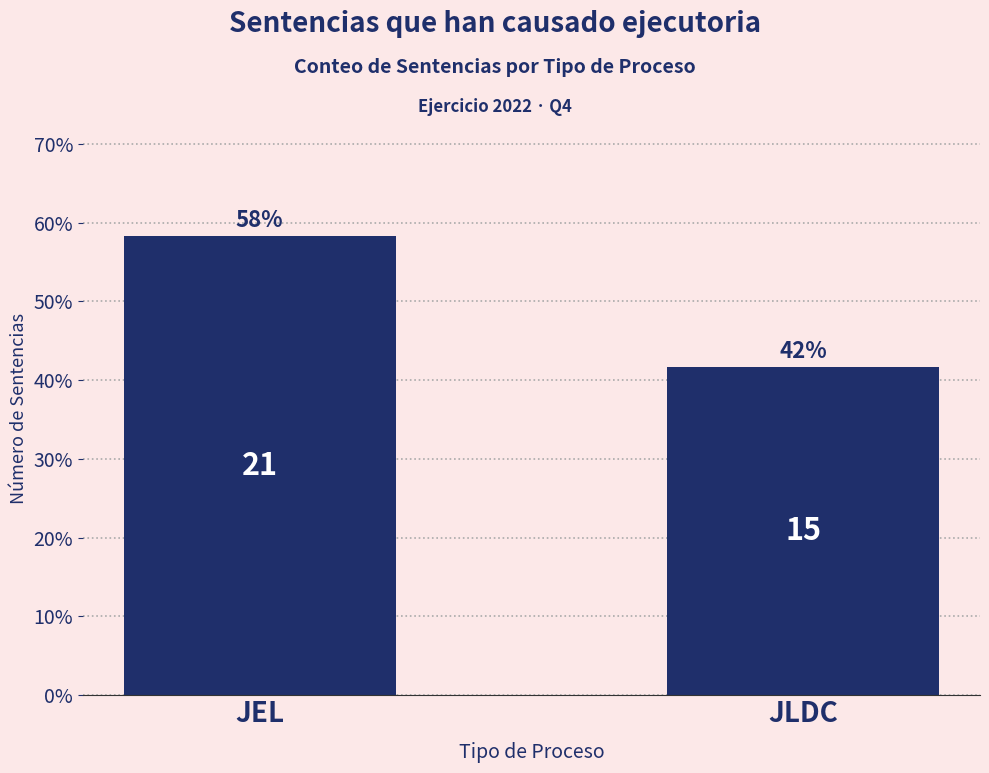

Reading left to right, what are all the values shown in this chart?

58.3	41.7